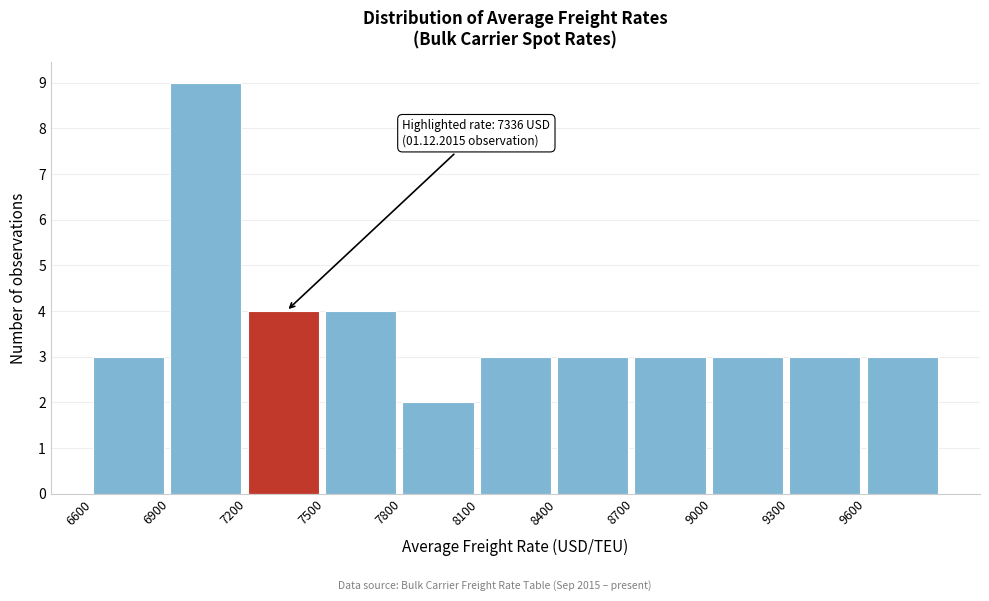

Over which range of the x-axis is the bar tallest?

6900 to 7200